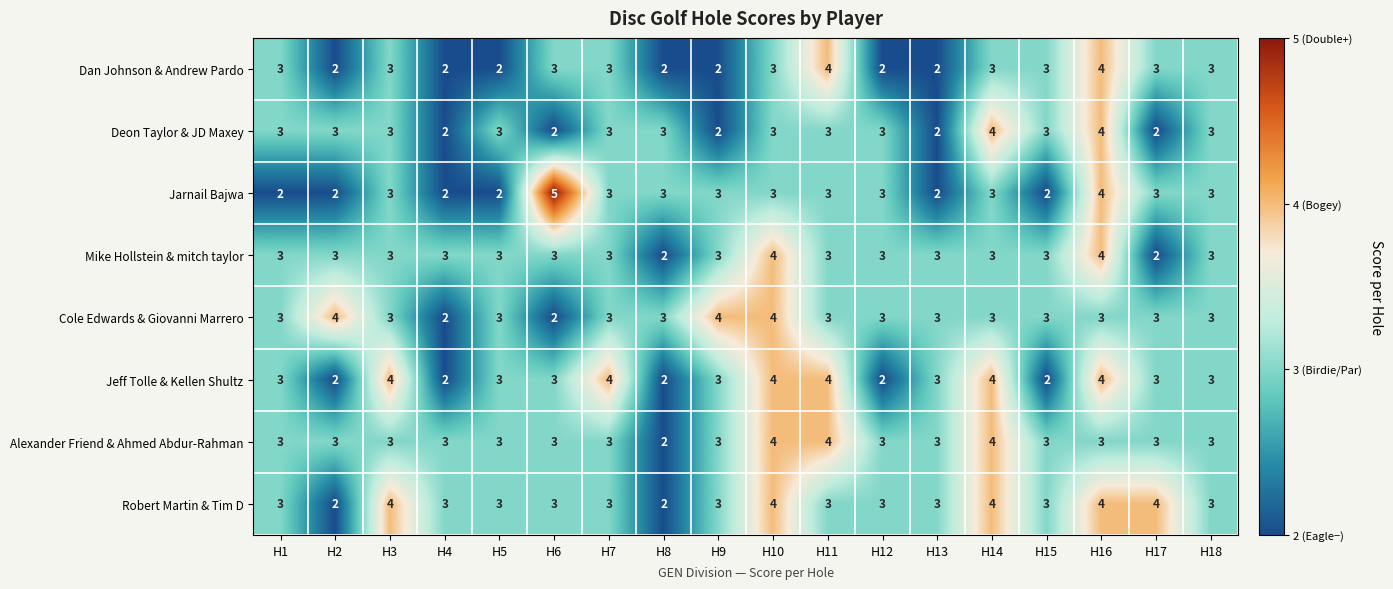

What is the average value of the Robert Martin & Tim D series?

3